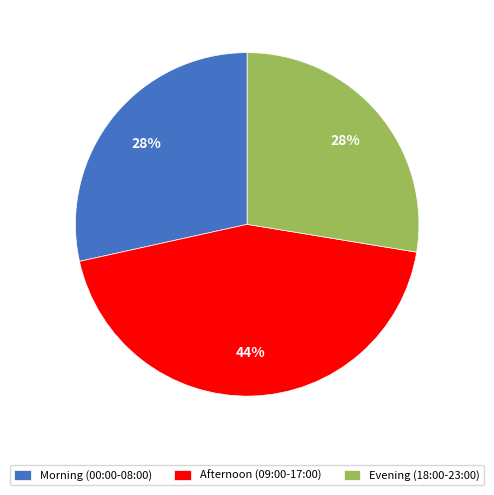

Does any single category account for the majority?

No